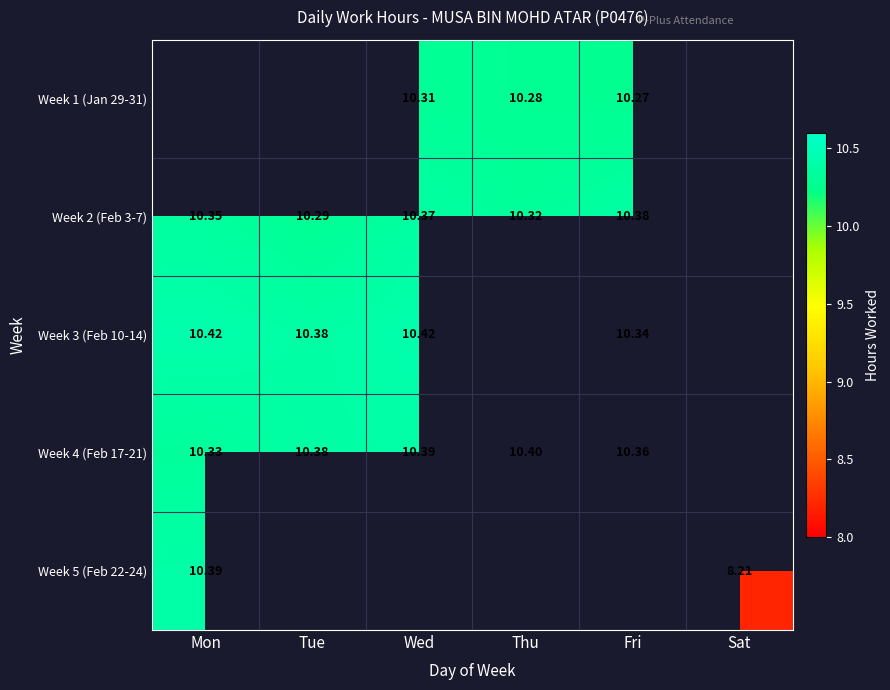

Is the value of Week 1 (Jan 29-31) at Sat greater than the value of Week 4 (Feb 17-21) at Tue?

No